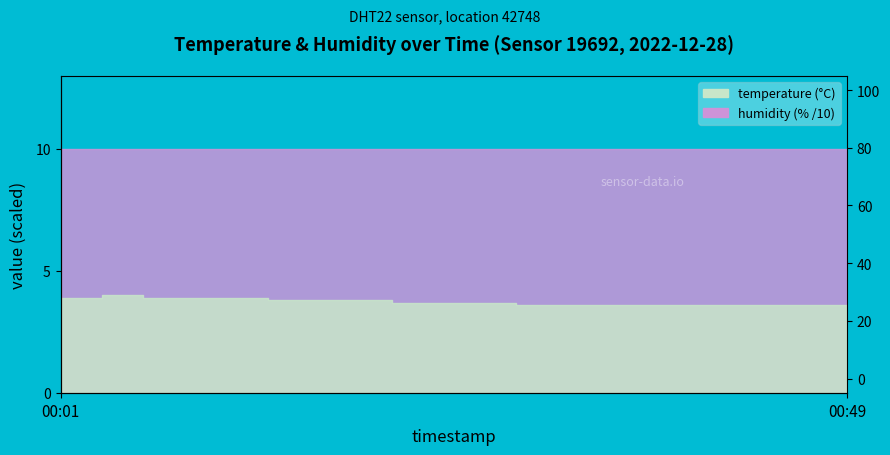

At which label is the value closest to 3?

00:28